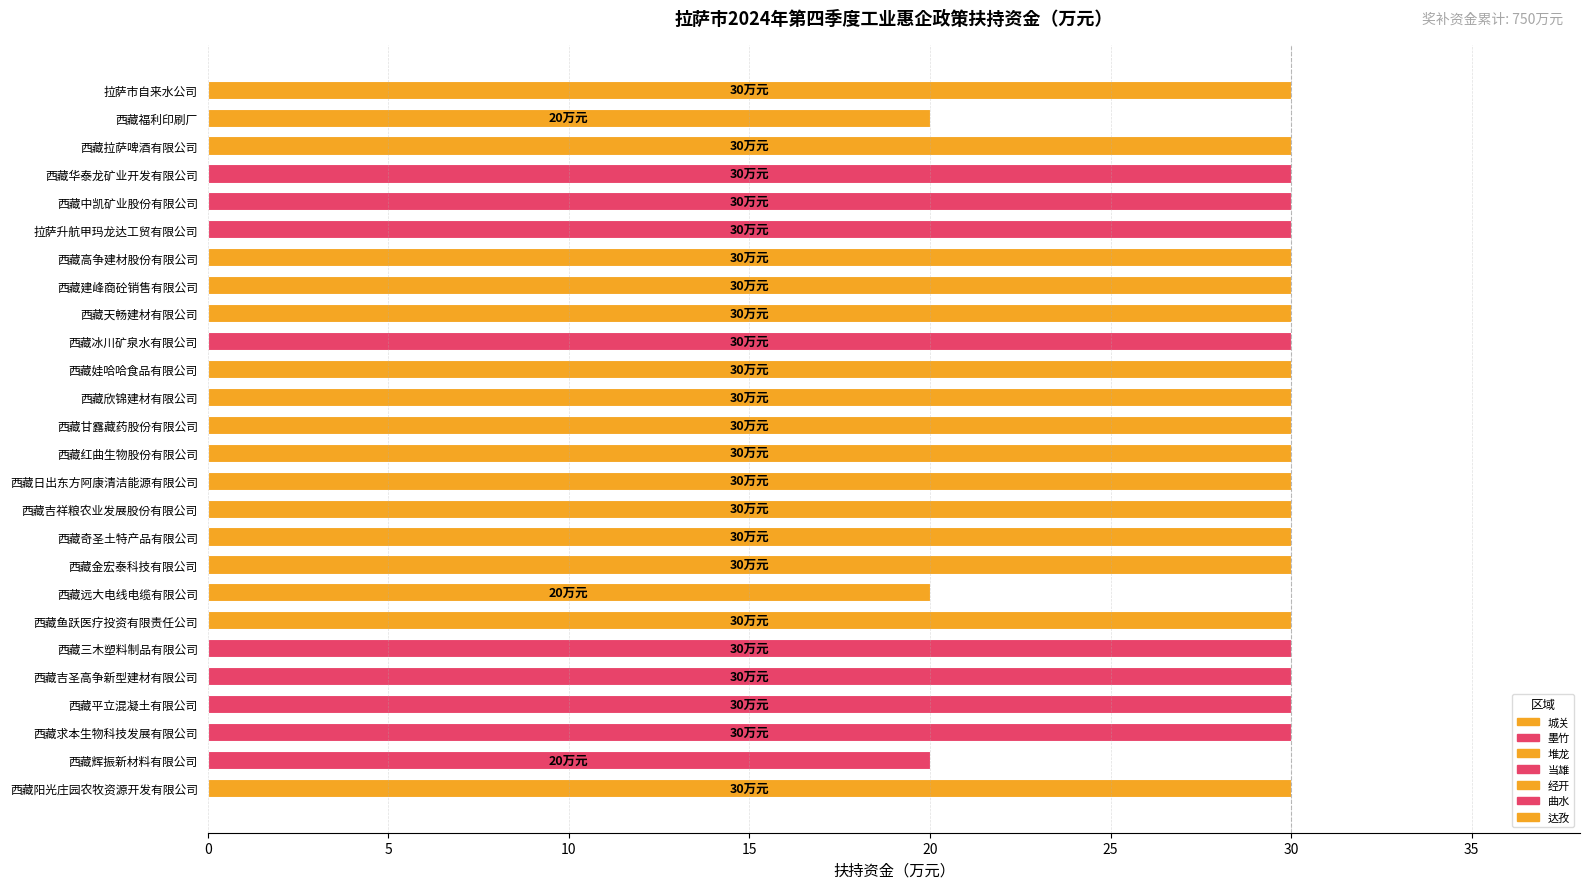

Reading bottom to top, what are all the values shown in this chart?

30	20	30	30	30	30	30	20	30	30	30	30	30	30	30	30	30	30	30	30	30	30	30	30	20	30